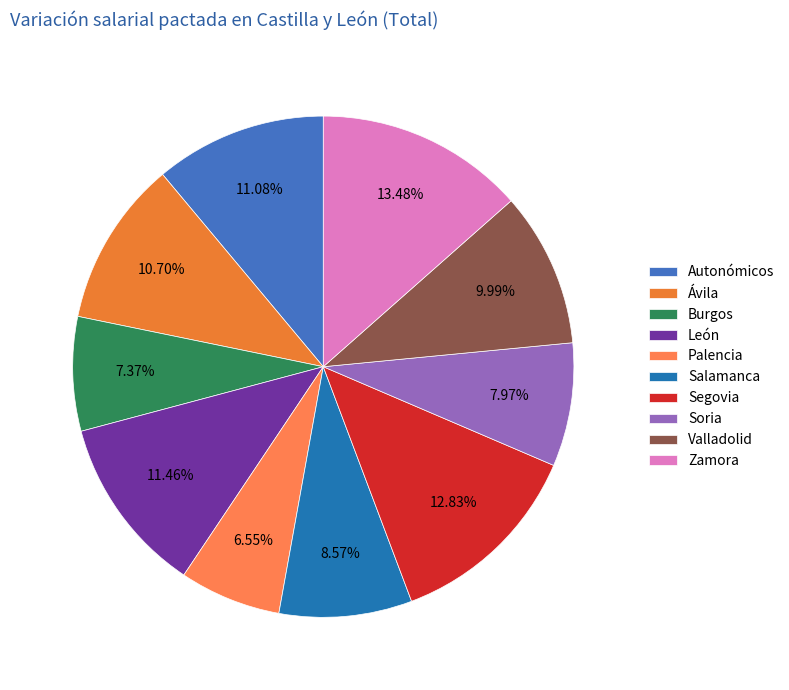

What is the smallest slice in the pie chart?

Palencia